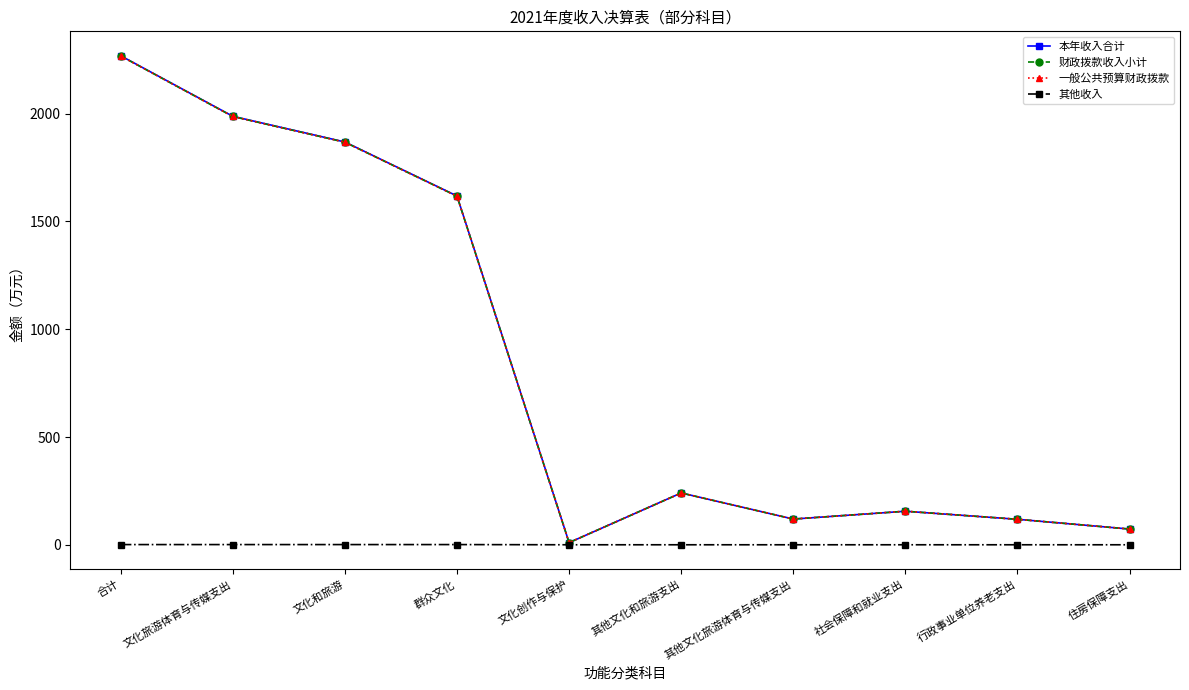

What is the difference between the maximum and minimum values in the 一般公共预算财政拨款 series?

2257.8